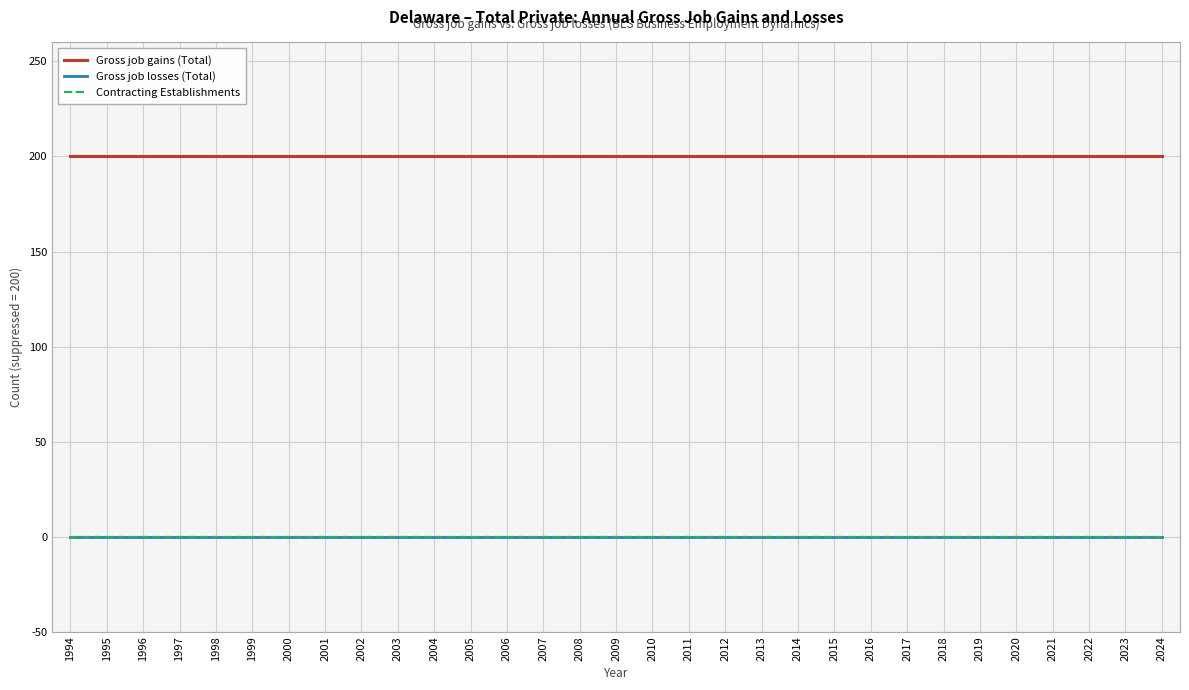

Reading left to right, what are all the values shown in this chart?

Gross job gains (Total): 200	200	200	200	200	200	200	200	200	200	200	200	200	200	200	200	200	200	200	200	200	200	200	200	200	200	200	200	200	200	200
Gross job losses (Total): 0	0	0	0	0	0	0	0	0	0	0	0	0	0	0	0	0	0	0	0	0	0	0	0	0	0	0	0	0	0	0
Contracting Establishments: 0	0	0	0	0	0	0	0	0	0	0	0	0	0	0	0	0	0	0	0	0	0	0	0	0	0	0	0	0	0	0